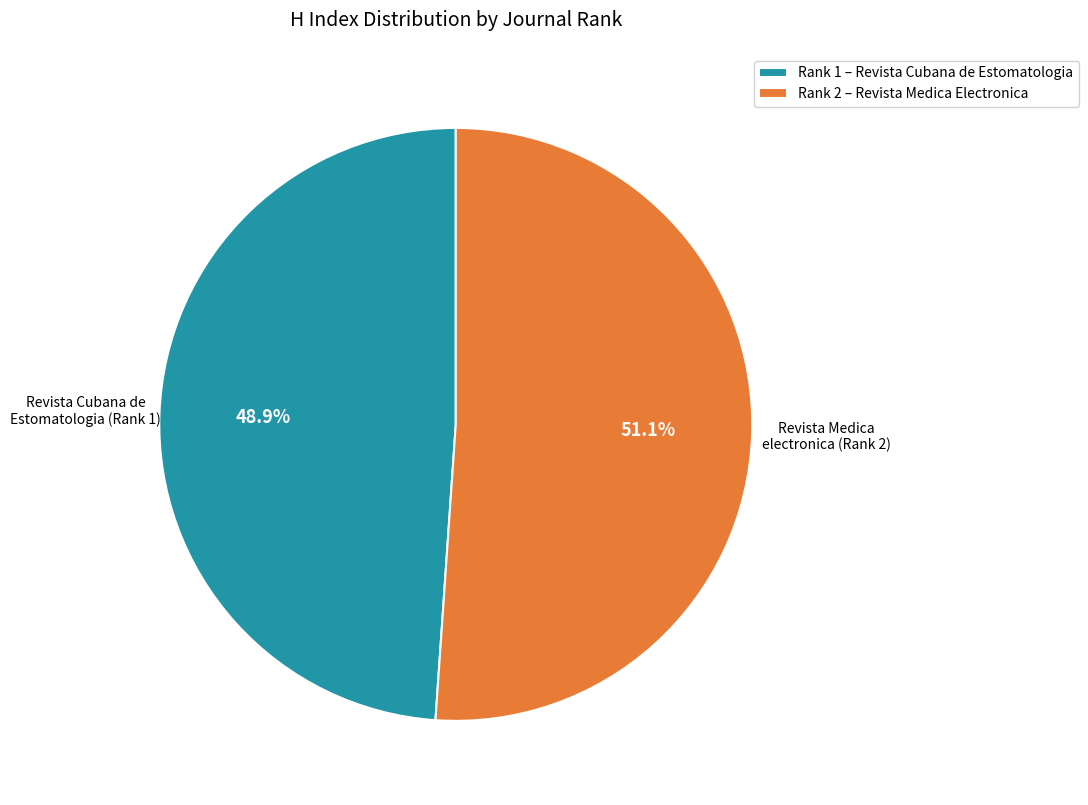

Do Rank 2 – Revista Medica Electronica and Rank 1 – Revista Cubana de Estomatologia together represent more than half of the pie?

Yes